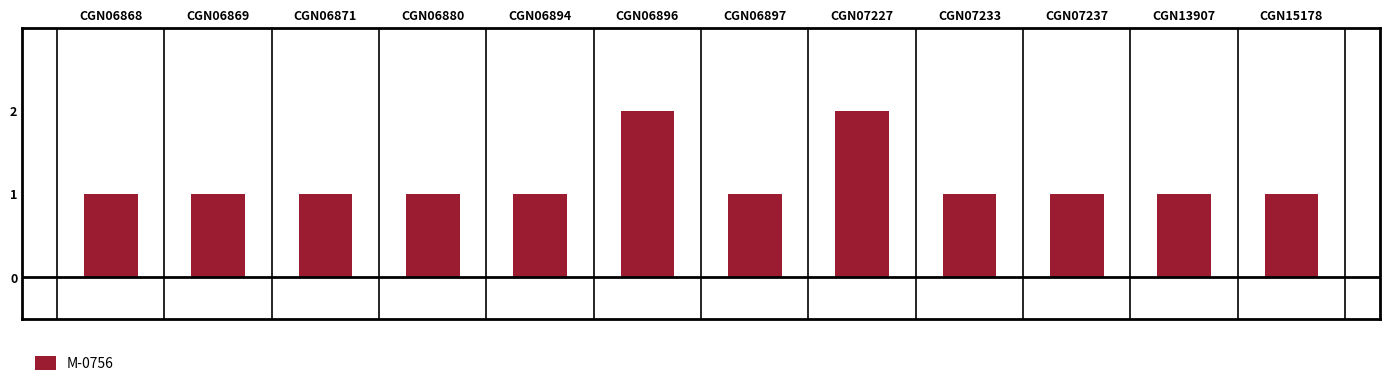

What is the difference between the maximum and minimum values?

1